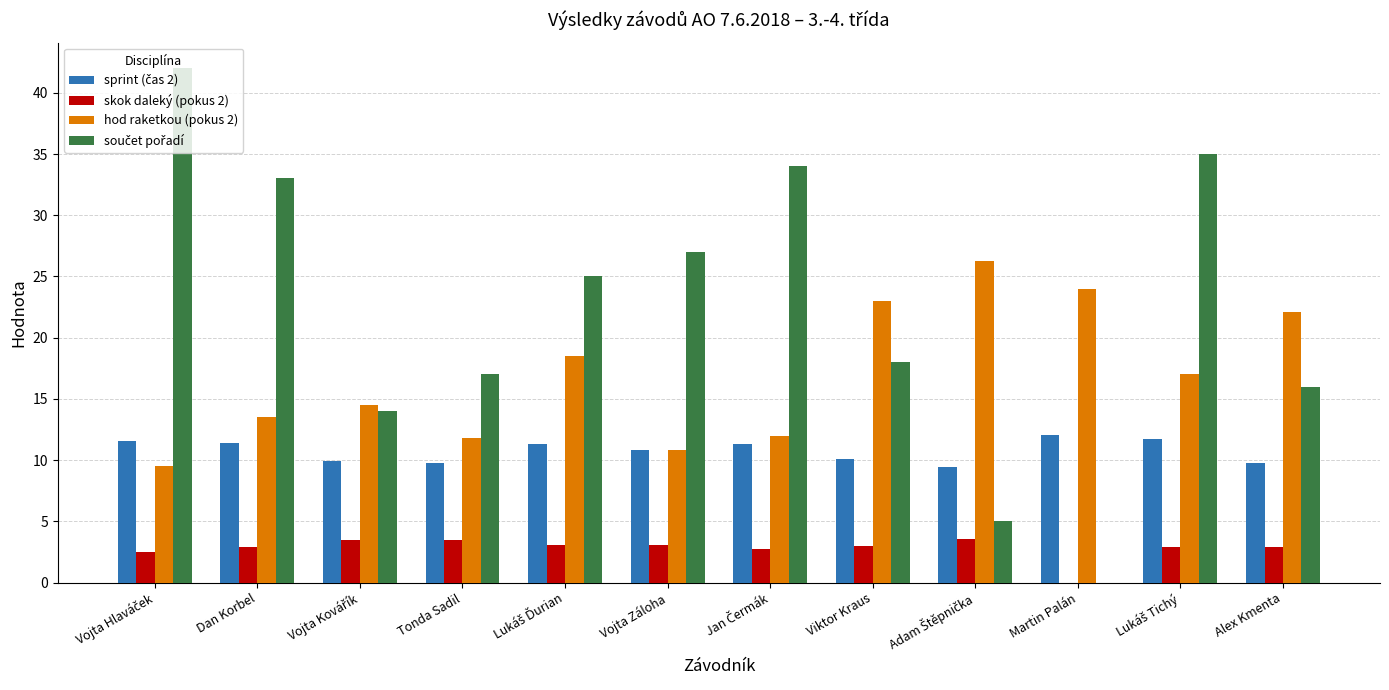

What is the maximum value for skok daleký (pokus 2)?

3.6